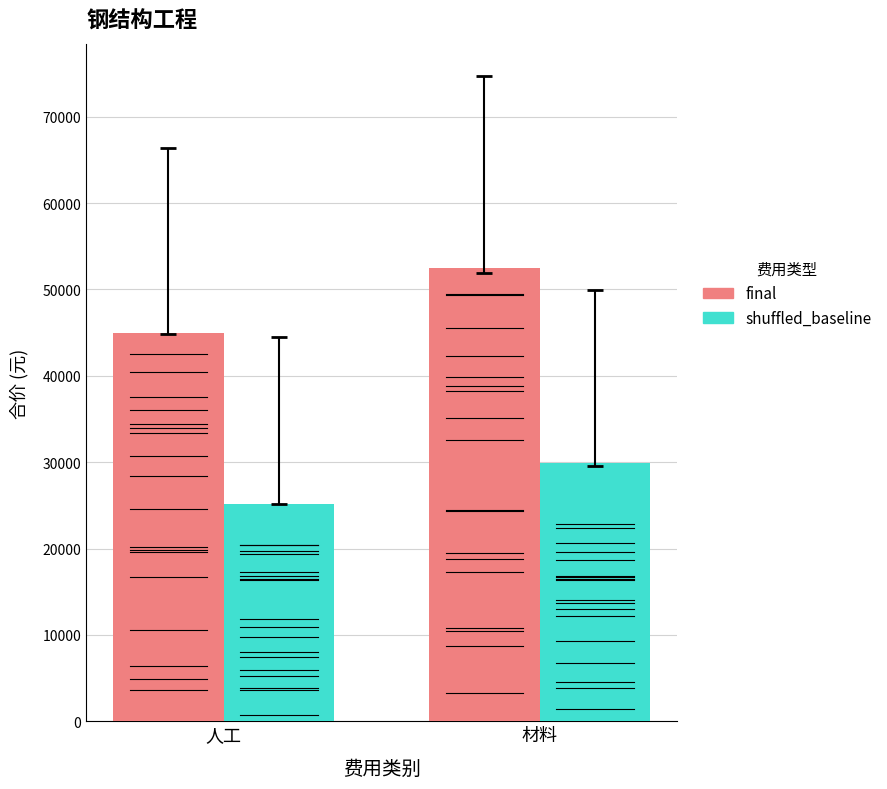

True or false: final has a value of 88953.6 at 材料.

False